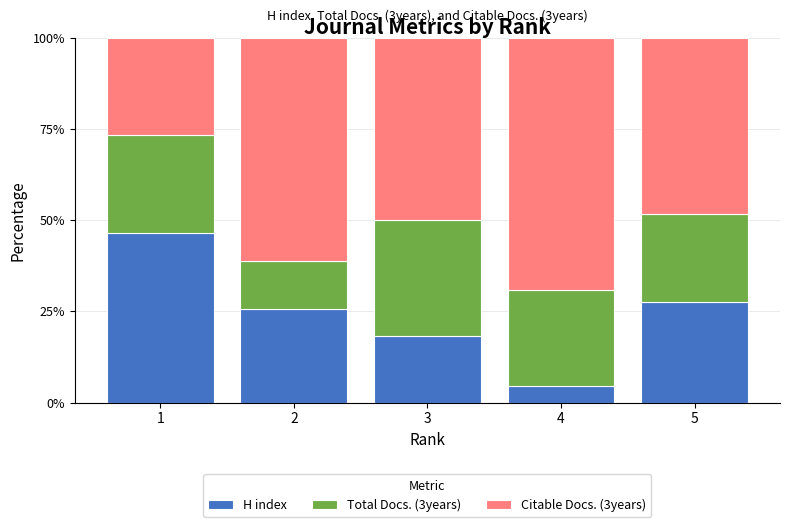

Which category has the lowest value in the H index series?

4